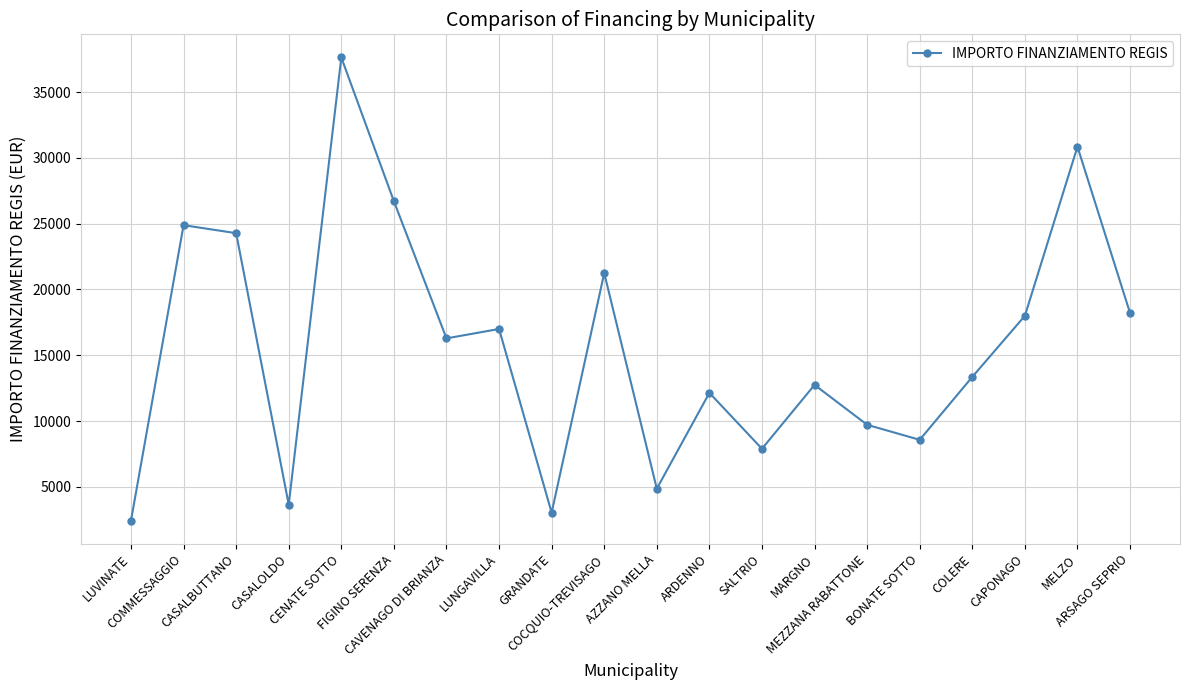

What is the difference between the values at CAPONAGO and CASALOLDO?

14355